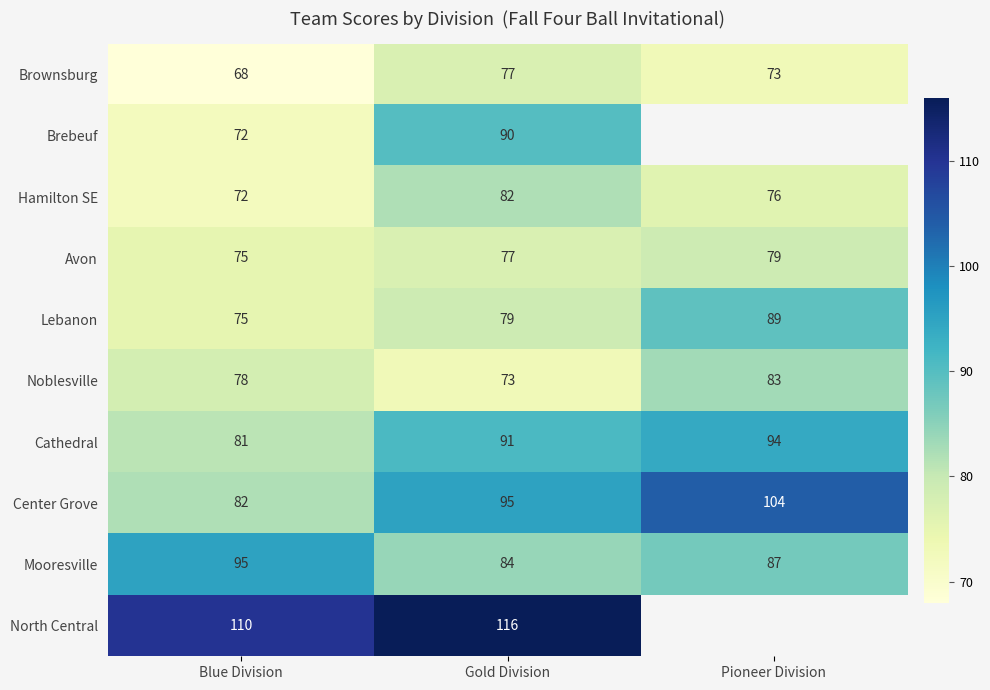

Is the value of Cathedral at Pioneer Division greater than the value of Center Grove at Gold Division?

No